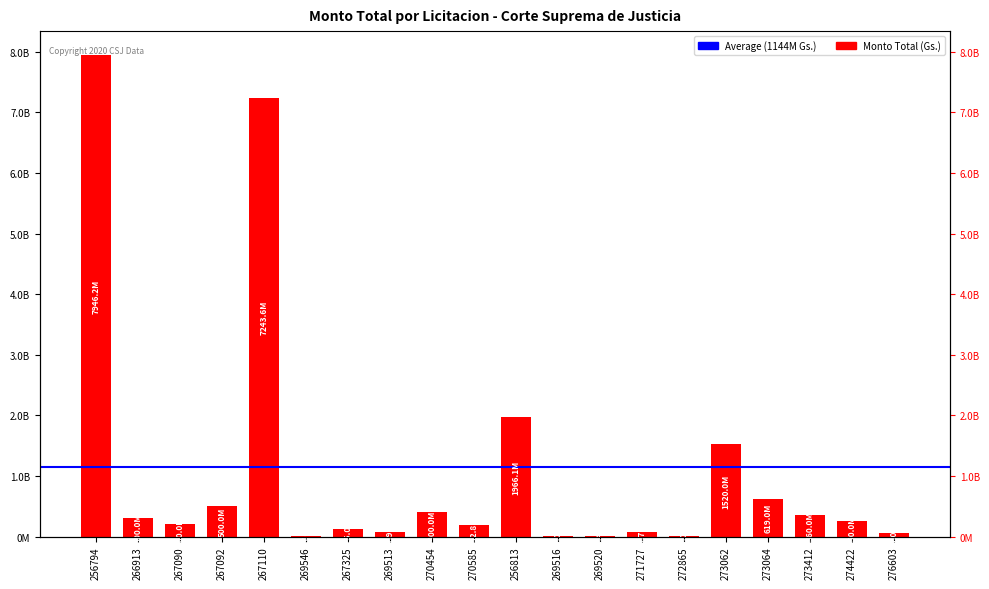

What is the maximum value shown in the chart?

7946200000